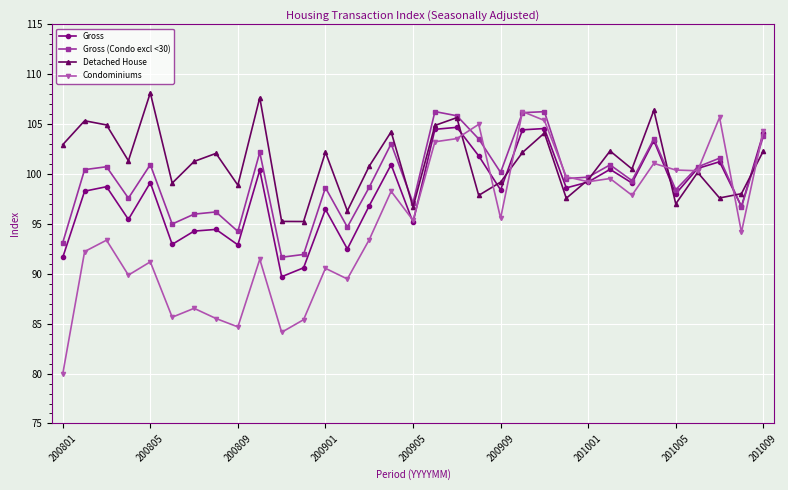

Which series has the largest total across all categories?

Detached House